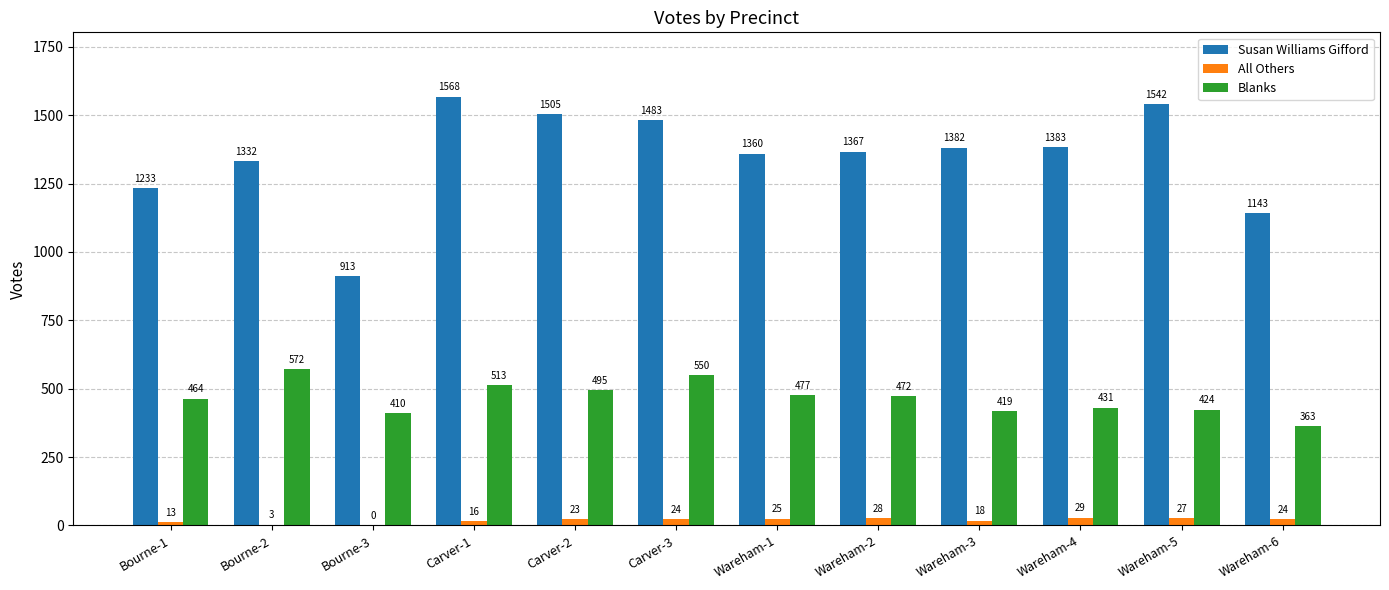

What are all the series names shown in the legend?

Susan Williams Gifford, All Others, Blanks